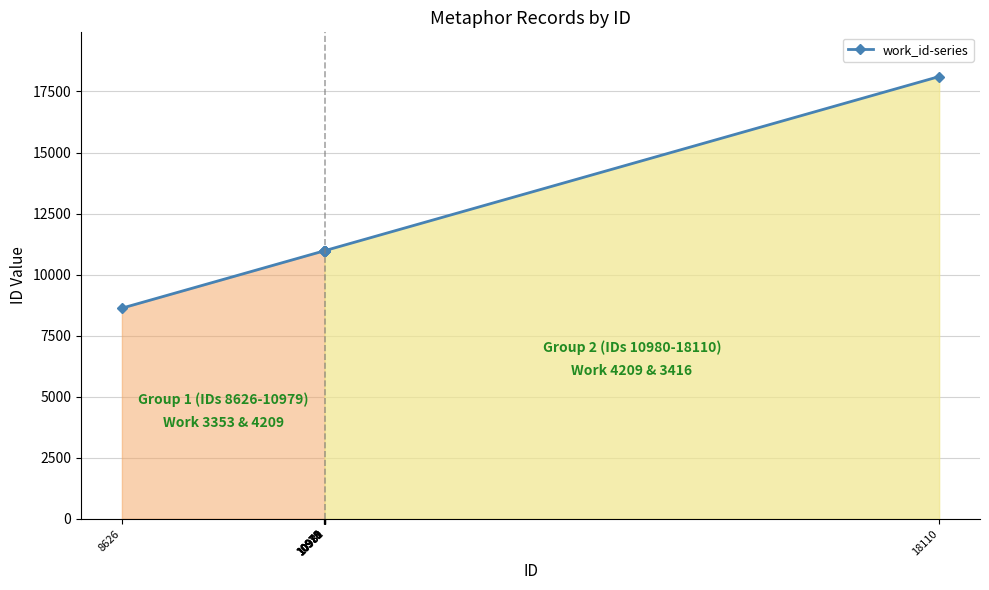

What is the difference between the maximum and minimum values?

9484